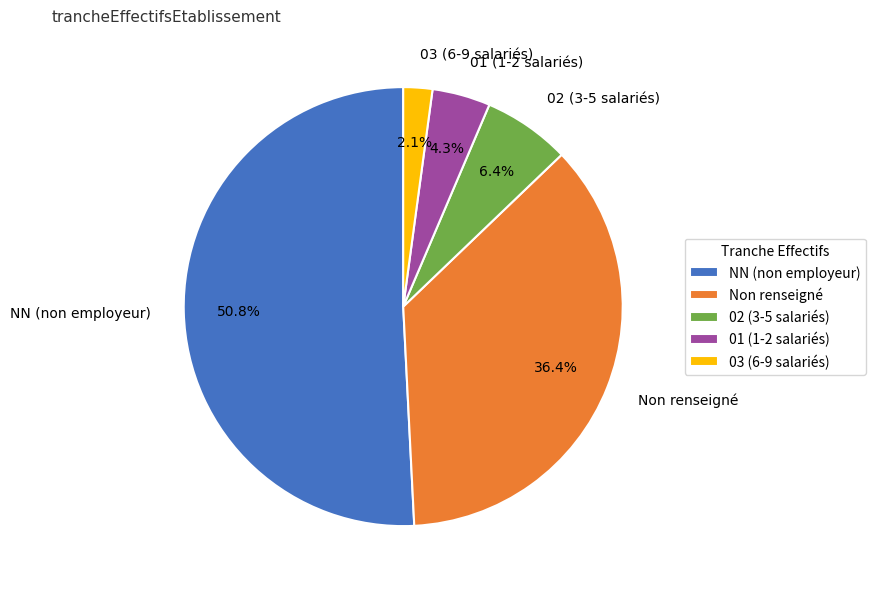

What is the ratio of the value at Non renseigné to the value at 01 (1-2 salariés)?

8.5